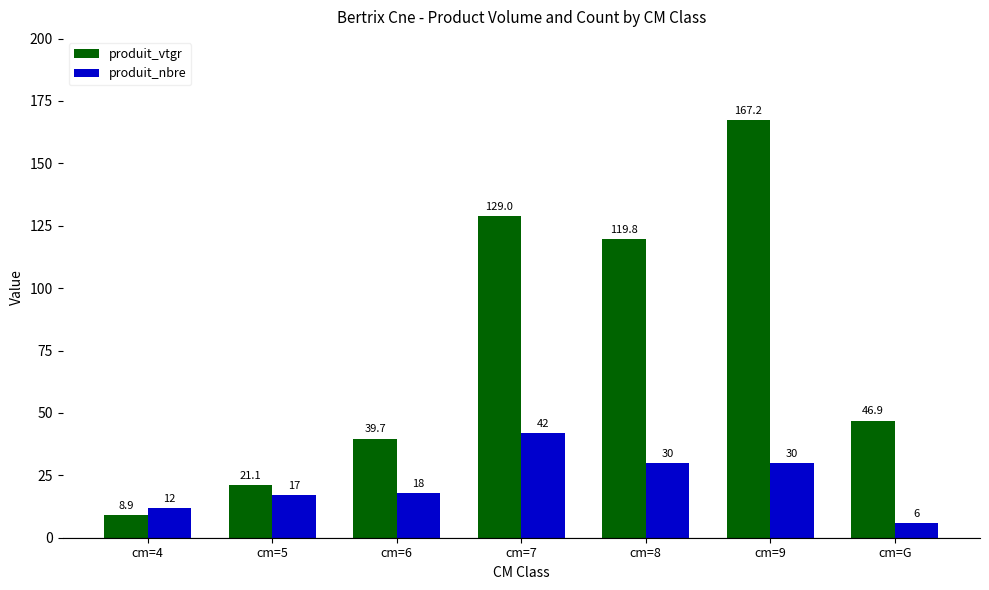

What is the sum of all produit_nbre values?

155.0